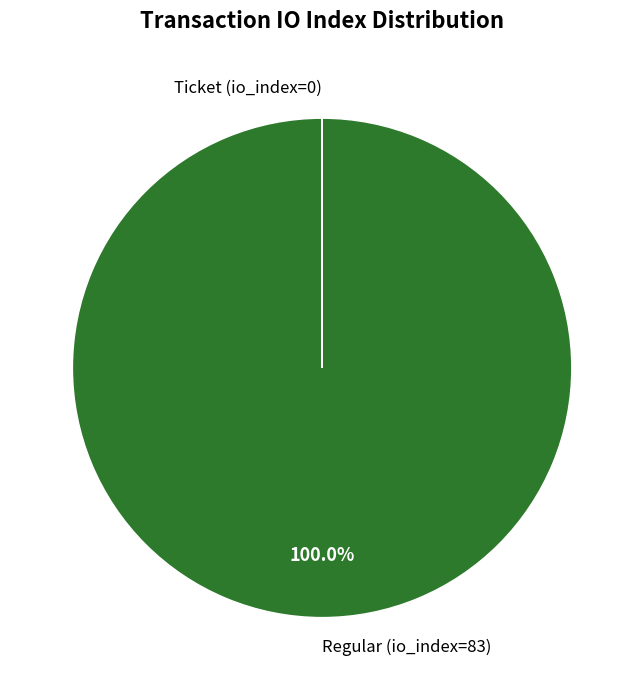

Which slice represents more than half of the pie?

Regular (io_index=83)